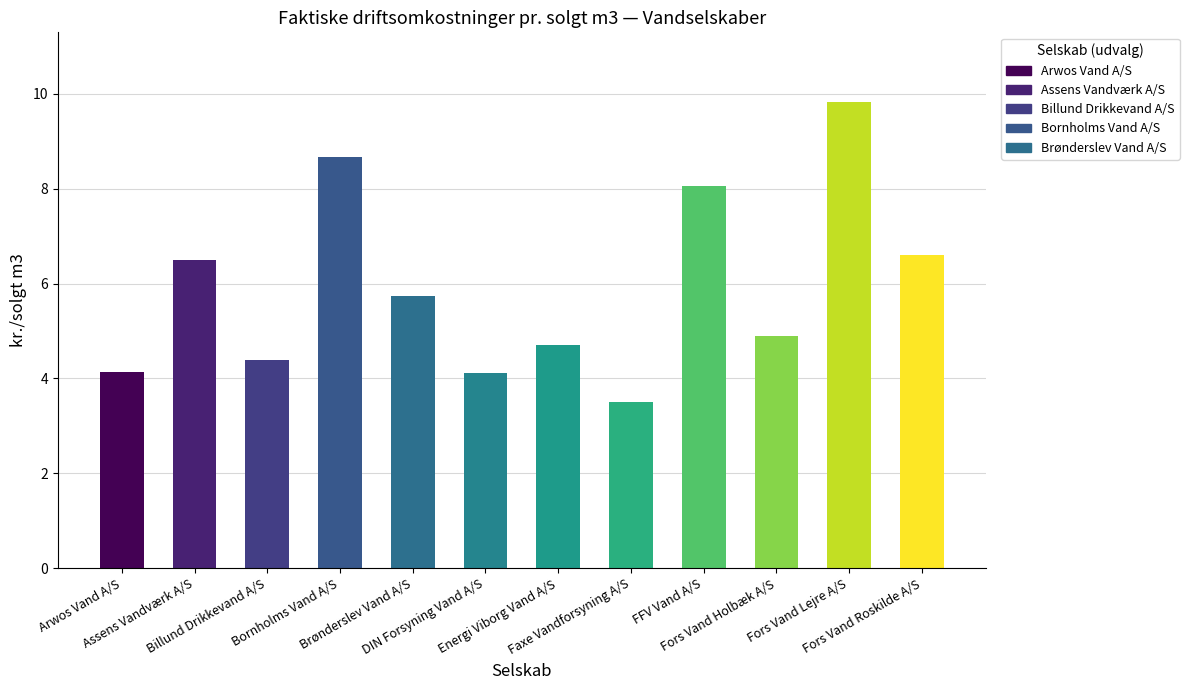

What is the change in value from Assens Vandværk A/S to DIN Forsyning Vand A/S?

-2.4